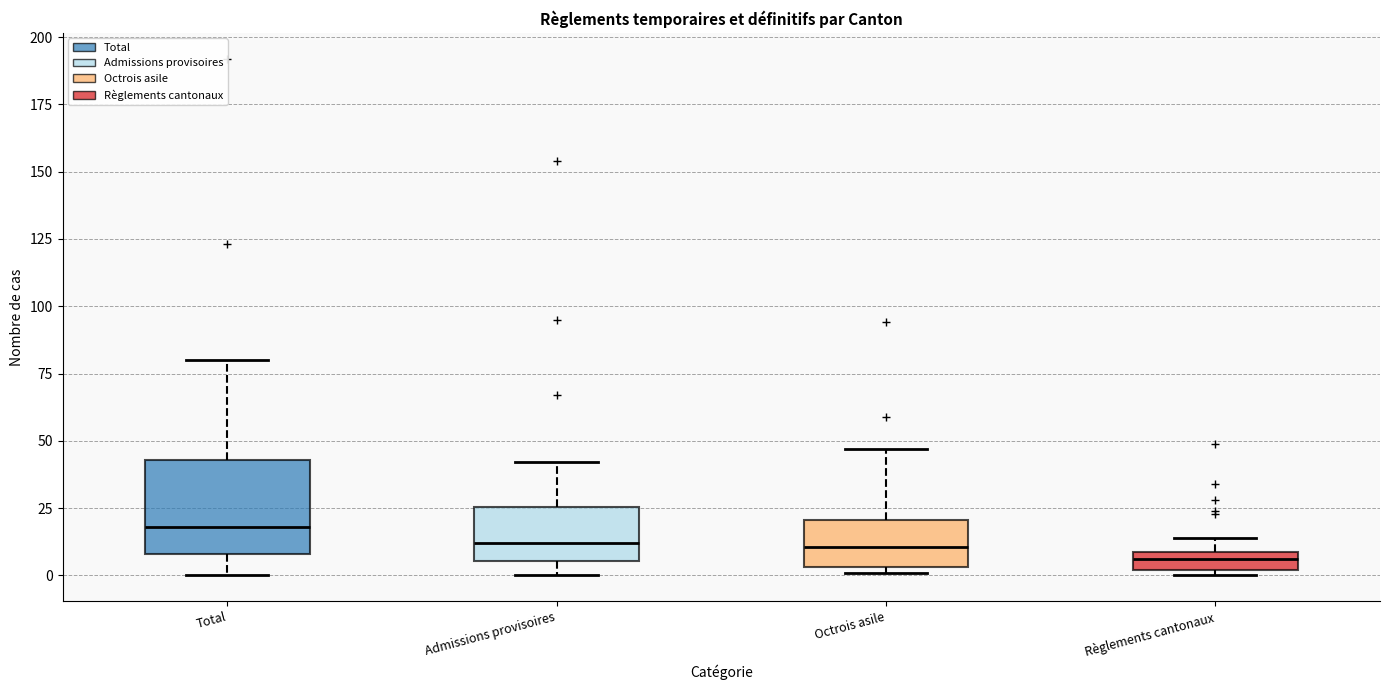

Comparing the boxes themselves (not the whiskers), which one is the tallest?

Total